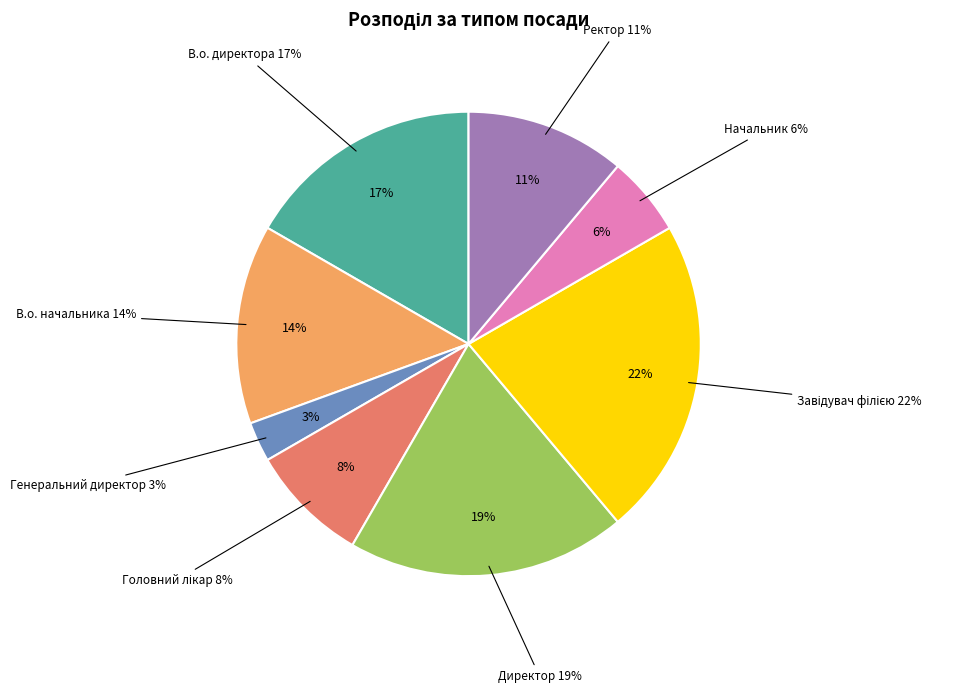

Is it true that В.о. директора is 23% of the pie?

False